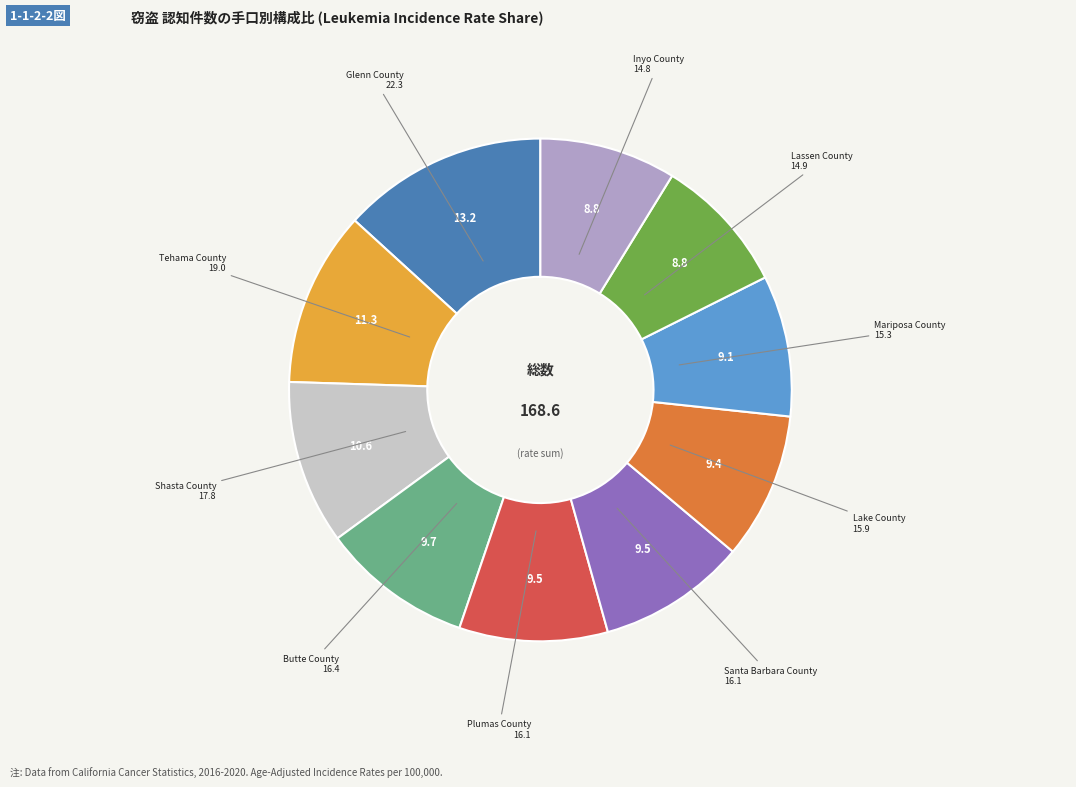

Is there a majority slice in this chart?

No